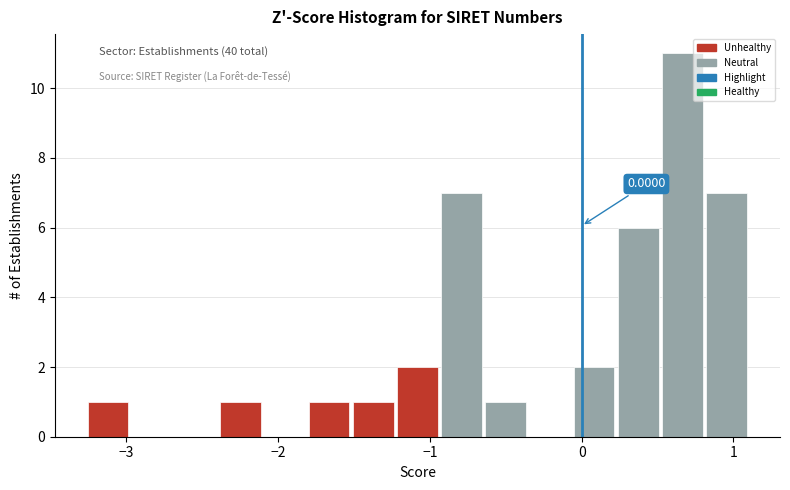

Around what value on the x-axis is the tallest bar? Give the approximate position of its centre, as read against the axis.

0.7